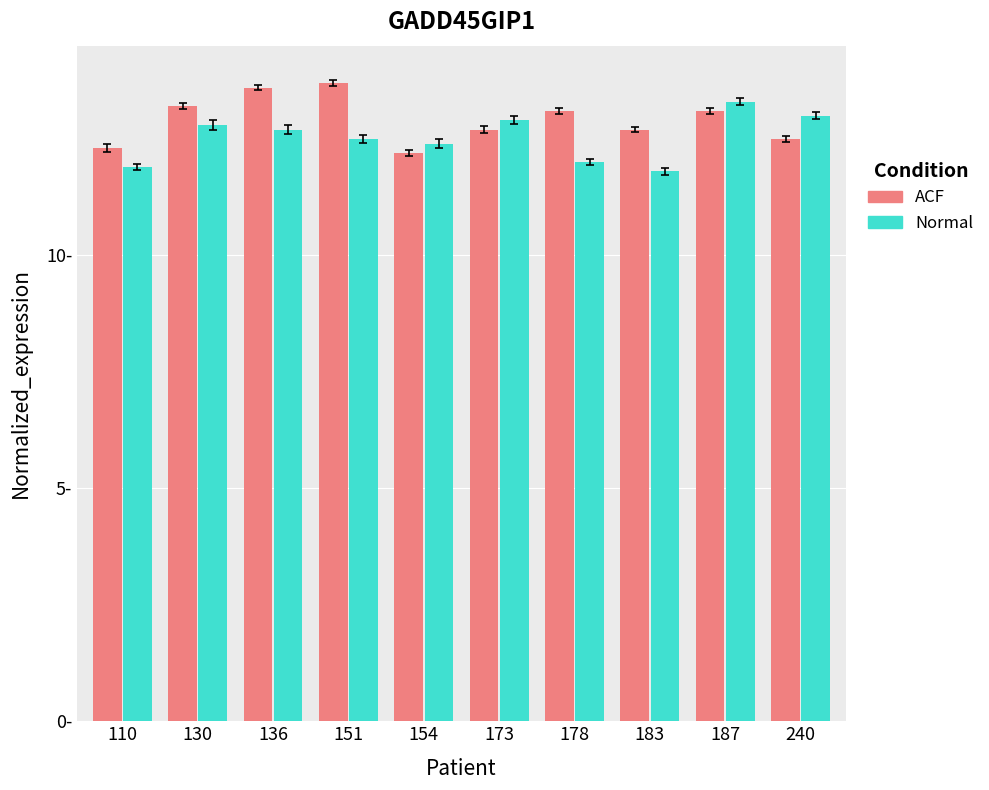

List the labels in order of Normal value, smallest first.

183, 110, 178, 154, 151, 136, 130, 173, 240, 187